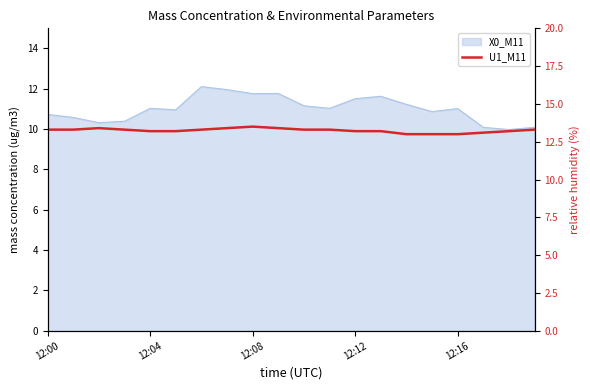

Does the chart have visible grid lines?

No